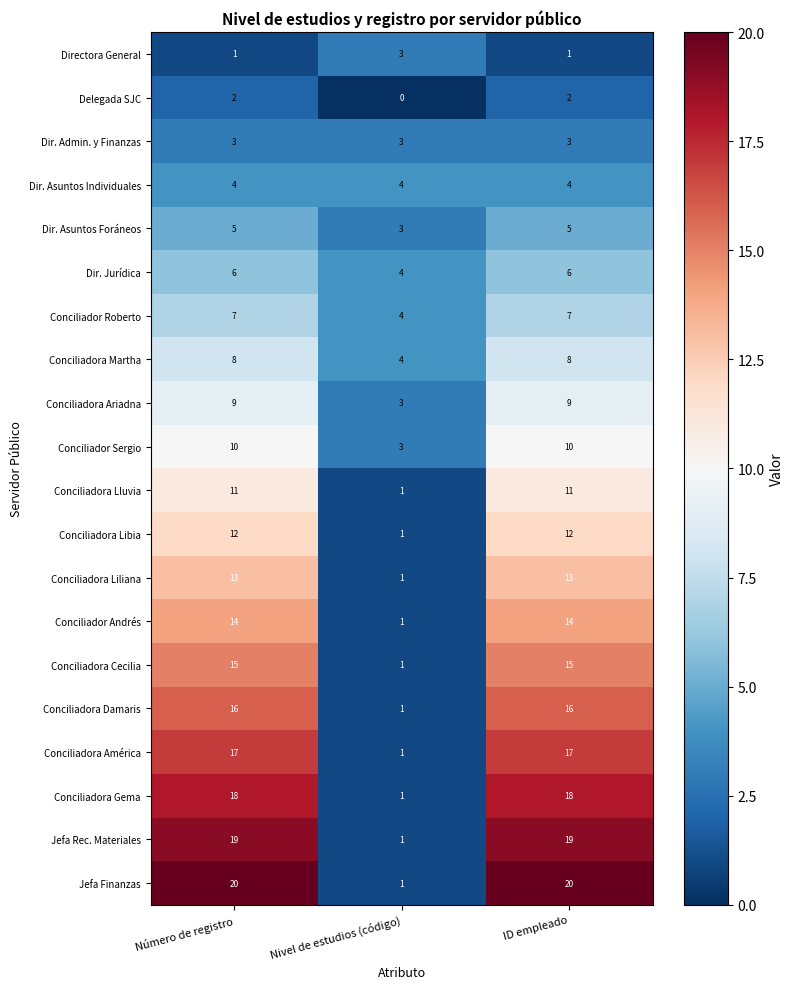

True or false: Dir. Admin. y Finanzas has a value of 3 at ID empleado.

True